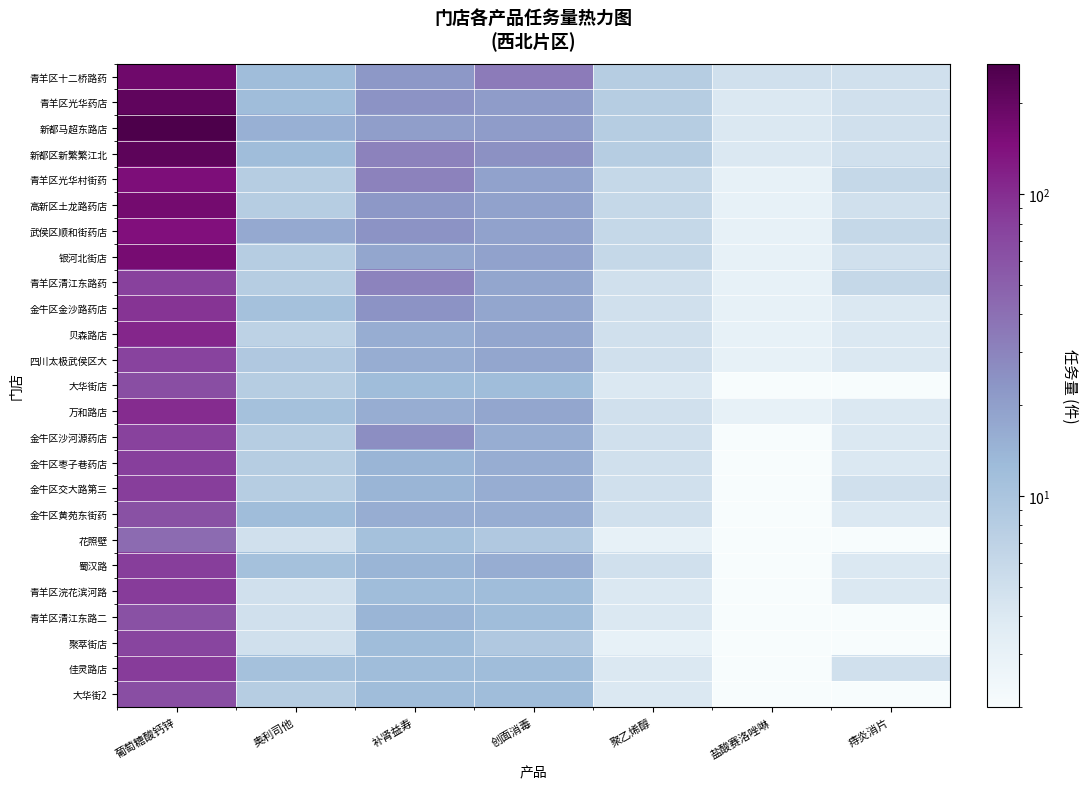

Reading left to right, list all the values displayed in this chart.

青羊区十二桥路药: 葡萄糖酸钙锌=181	奥利司他=12	补肾益寿=22	创面消毒=34	聚乙烯醇=8	盐酸赛洛唑啉=5	痔炎消片=5
青羊区光华药店: 葡萄糖酸钙锌=215	奥利司他=12	补肾益寿=24	创面消毒=21	聚乙烯醇=8	盐酸赛洛唑啉=4	痔炎消片=5
新都马超东路店: 葡萄糖酸钙锌=271	奥利司他=15	补肾益寿=20	创面消毒=21	聚乙烯醇=8	盐酸赛洛唑啉=4	痔炎消片=5
新都区新繁繁江北: 葡萄糖酸钙锌=223	奥利司他=12	补肾益寿=31	创面消毒=25	聚乙烯醇=8	盐酸赛洛唑啉=4	痔炎消片=5
青羊区光华村街药: 葡萄糖酸钙锌=151	奥利司他=8	补肾益寿=31	创面消毒=19	聚乙烯醇=6	盐酸赛洛唑啉=3	痔炎消片=6
高新区土龙路药店: 葡萄糖酸钙锌=171	奥利司他=8	补肾益寿=22	创面消毒=19	聚乙烯醇=6	盐酸赛洛唑啉=3	痔炎消片=5
武侯区顺和街药店: 葡萄糖酸钙锌=144	奥利司他=17	补肾益寿=24	创面消毒=19	聚乙烯醇=6	盐酸赛洛唑啉=3	痔炎消片=6
银河北街店: 葡萄糖酸钙锌=162	奥利司他=8	补肾益寿=18	创面消毒=19	聚乙烯醇=6	盐酸赛洛唑啉=3	痔炎消片=5
青羊区清江东路药: 葡萄糖酸钙锌=79	奥利司他=8	补肾益寿=30	创面消毒=18	聚乙烯醇=5	盐酸赛洛唑啉=3	痔炎消片=6
金牛区金沙路药店: 葡萄糖酸钙锌=92	奥利司他=11	补肾益寿=24	创面消毒=18	聚乙烯醇=5	盐酸赛洛唑啉=3	痔炎消片=4
贝森路店: 葡萄糖酸钙锌=108	奥利司他=7	补肾益寿=16	创面消毒=18	聚乙烯醇=5	盐酸赛洛唑啉=3	痔炎消片=4
四川太极武侯区大: 葡萄糖酸钙锌=76	奥利司他=9	补肾益寿=16	创面消毒=18	聚乙烯醇=5	盐酸赛洛唑啉=3	痔炎消片=4
大华街店: 葡萄糖酸钙锌=65	奥利司他=8	补肾益寿=12	创面消毒=12	聚乙烯醇=4	盐酸赛洛唑啉=2	痔炎消片=2
万和路店: 葡萄糖酸钙锌=101	奥利司他=11	补肾益寿=16	创面消毒=18	聚乙烯醇=5	盐酸赛洛唑啉=3	痔炎消片=4
金牛区沙河源药店: 葡萄糖酸钙锌=77	奥利司他=8	补肾益寿=26	创面消毒=16	聚乙烯醇=5	盐酸赛洛唑啉=2	痔炎消片=4
金牛区枣子巷药店: 葡萄糖酸钙锌=80	奥利司他=8	补肾益寿=14	创面消毒=16	聚乙烯醇=5	盐酸赛洛唑啉=2	痔炎消片=4
金牛区交大路第三: 葡萄糖酸钙锌=81	奥利司他=8	补肾益寿=14	创面消毒=16	聚乙烯醇=5	盐酸赛洛唑啉=2	痔炎消片=5
金牛区黄苑东街药: 葡萄糖酸钙锌=63	奥利司他=12	补肾益寿=16	创面消毒=16	聚乙烯醇=5	盐酸赛洛唑啉=2	痔炎消片=4
花照壁: 葡萄糖酸钙锌=43	奥利司他=5	补肾益寿=11	创面消毒=9	聚乙烯醇=3	盐酸赛洛唑啉=2	痔炎消片=2
蜀汉路: 葡萄糖酸钙锌=81	奥利司他=11	补肾益寿=14	创面消毒=16	聚乙烯醇=5	盐酸赛洛唑啉=2	痔炎消片=4
青羊区浣花滨河路: 葡萄糖酸钙锌=83	奥利司他=5	补肾益寿=12	创面消毒=12	聚乙烯醇=4	盐酸赛洛唑啉=2	痔炎消片=4
青羊区清江东路二: 葡萄糖酸钙锌=63	奥利司他=5	补肾益寿=14	创面消毒=12	聚乙烯醇=4	盐酸赛洛唑啉=2	痔炎消片=2
聚萃街店: 葡萄糖酸钙锌=74	奥利司他=5	补肾益寿=12	创面消毒=9	聚乙烯醇=3	盐酸赛洛唑啉=2	痔炎消片=2
佳灵路店: 葡萄糖酸钙锌=84	奥利司他=11	补肾益寿=12	创面消毒=12	聚乙烯醇=4	盐酸赛洛唑啉=2	痔炎消片=5
大华街2: 葡萄糖酸钙锌=65	奥利司他=8	补肾益寿=12	创面消毒=12	聚乙烯醇=4	盐酸赛洛唑啉=2	痔炎消片=2